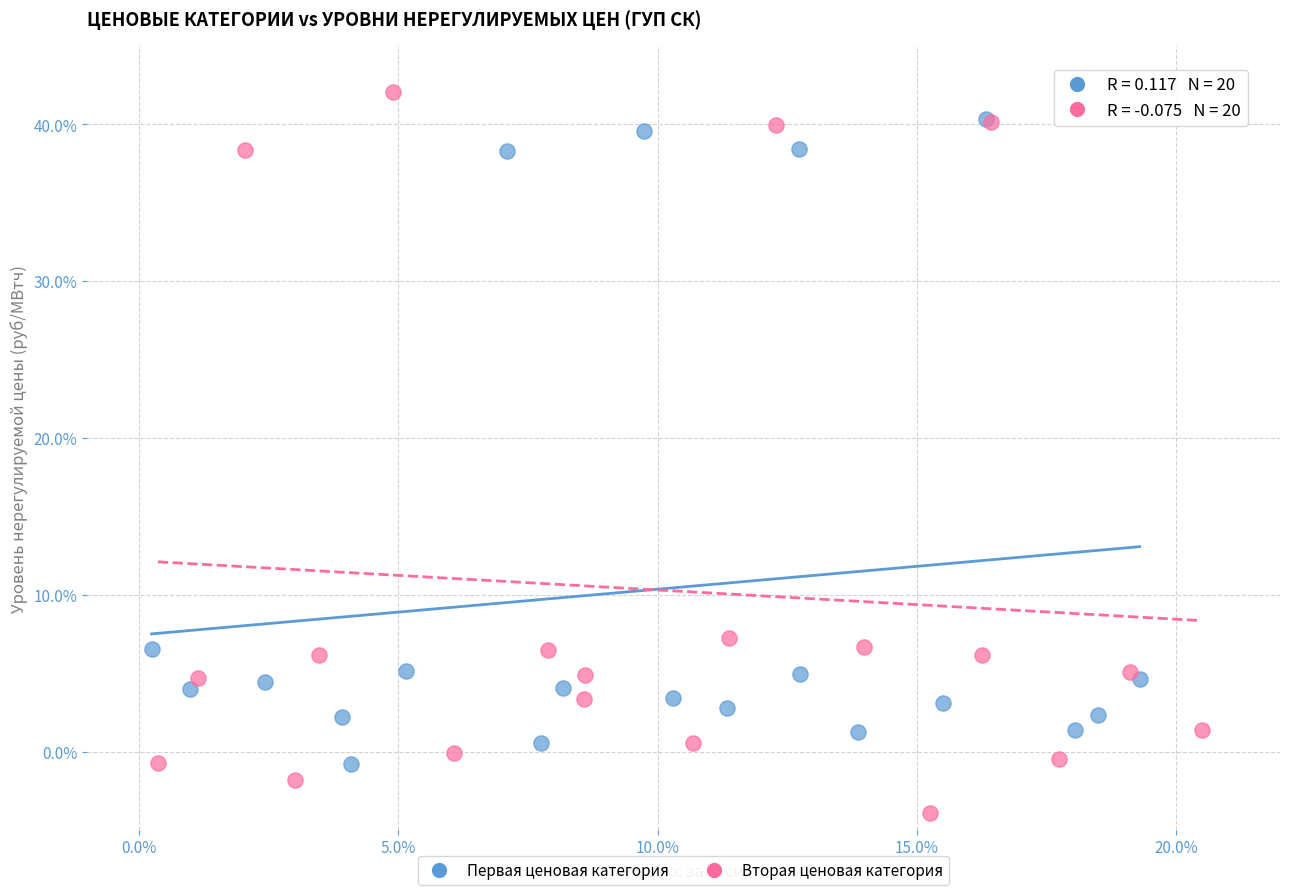

Which series reaches the minimum Y coordinate?

Вторая ценовая категория